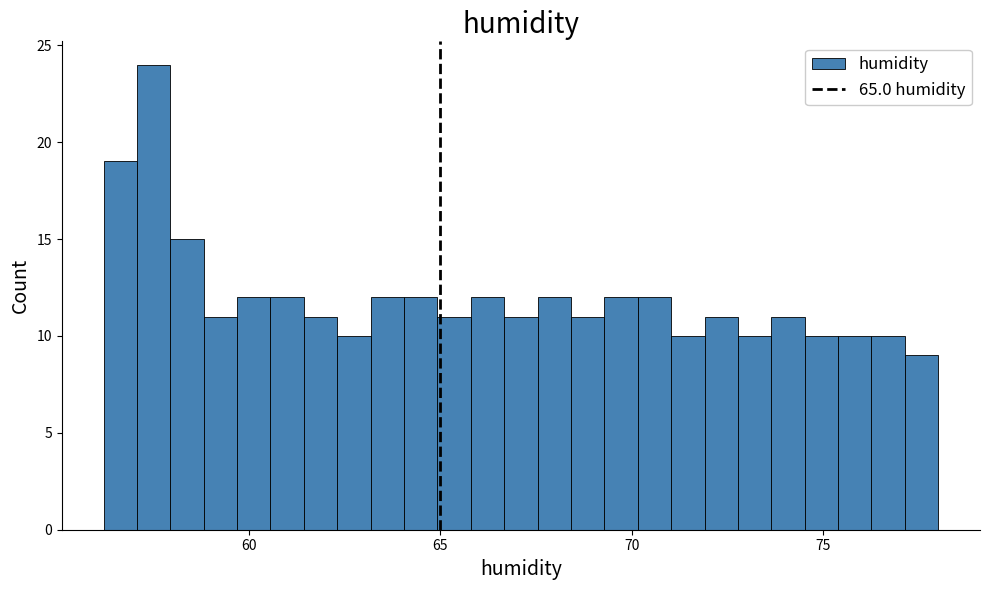

Around what value on the x-axis is the tallest bar? Give the approximate position of its centre, as read against the axis.

57.5